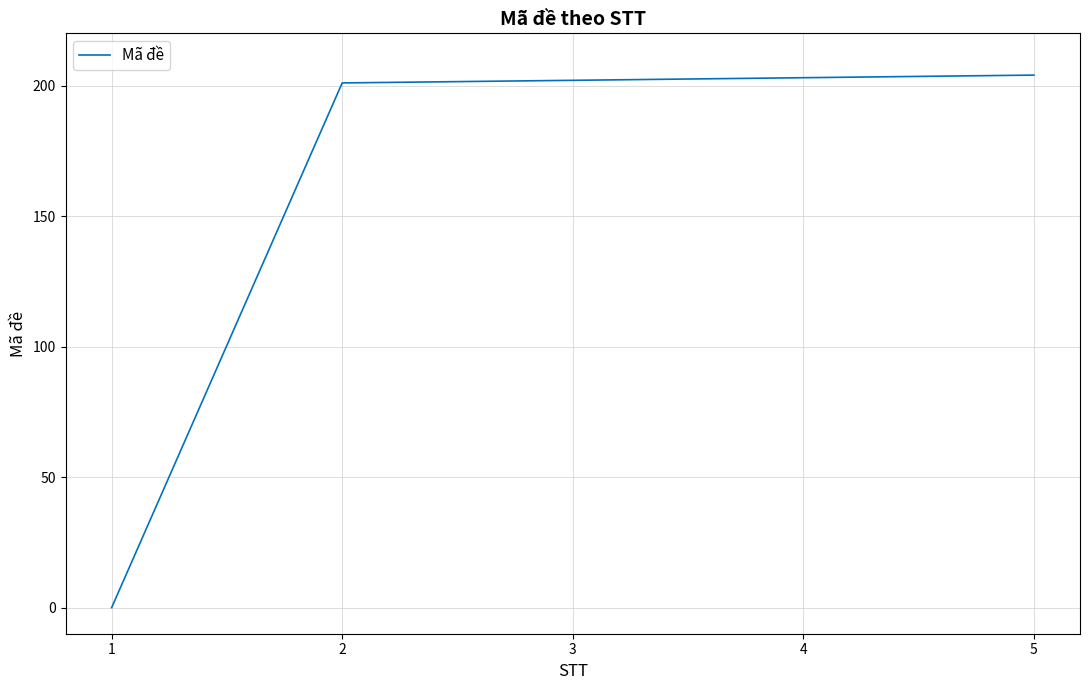

What is the sum of all values?

810